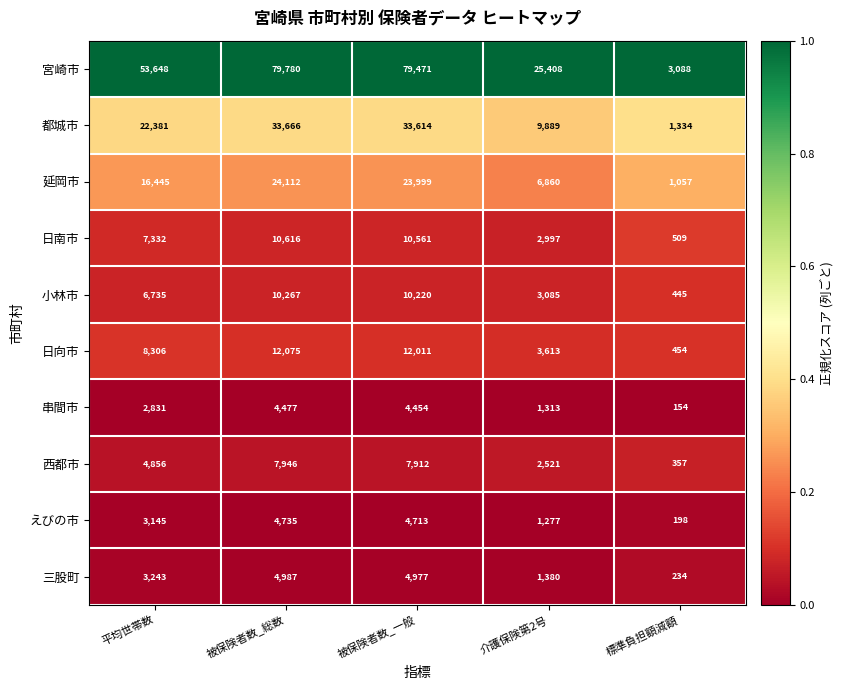

The value of 西都市 at 介護保険第2号 is 1392. True or false?

False